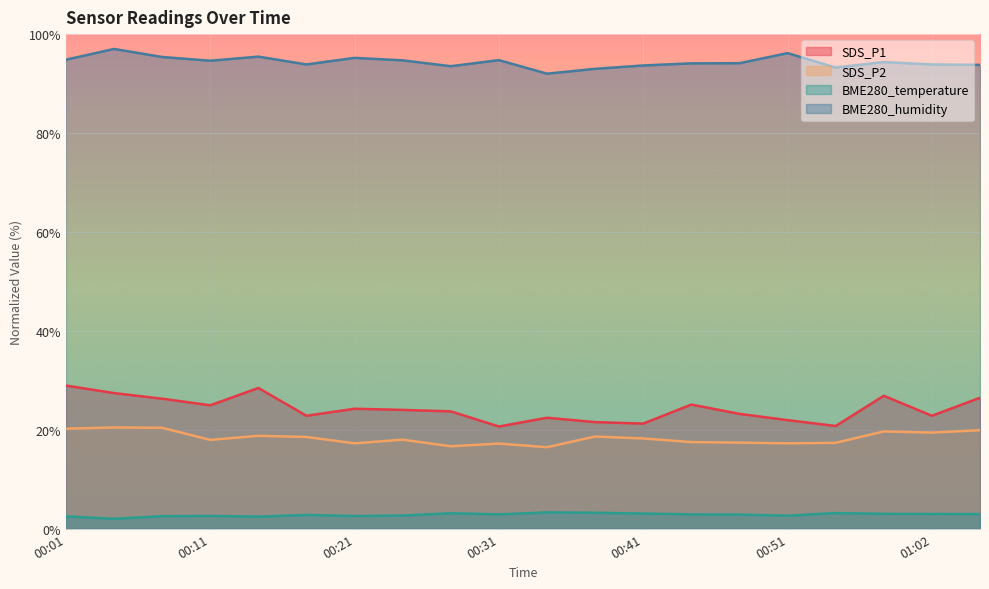

List the labels in order of BME280_humidity value, smallest first.

00:34, 00:38, 00:55, 00:28, 00:41, 01:05, 00:18, 01:02, 00:45, 00:48, 00:58, 00:11, 00:24, 00:31, 00:01, 00:21, 00:08, 00:14, 00:51, 00:04